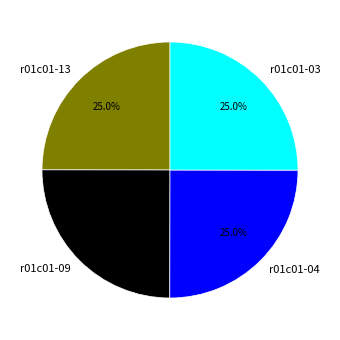

Count the number of slices in the pie.

4